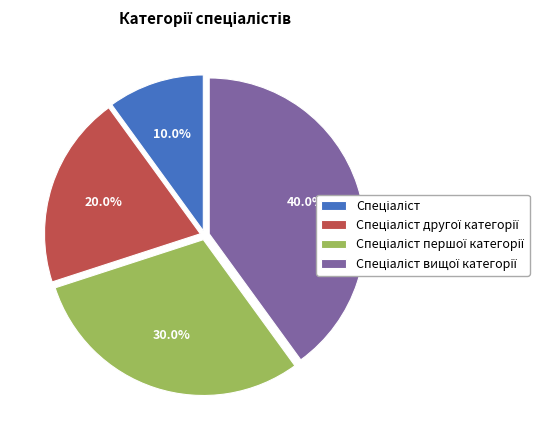

Does any single category account for the majority?

No